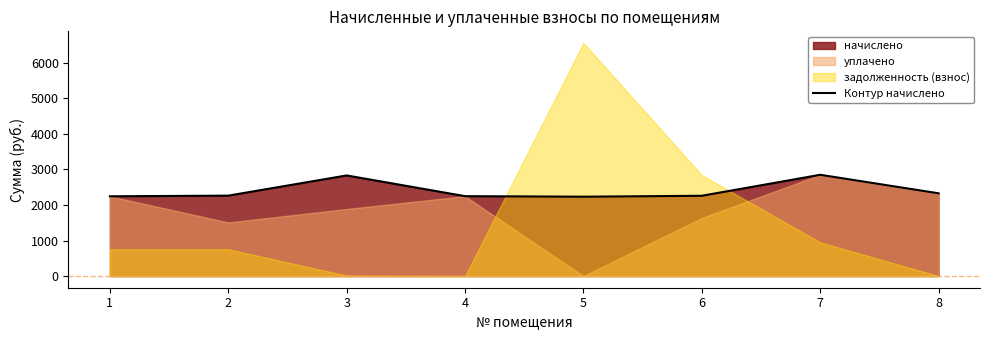

How many lines are shown in the chart?

1